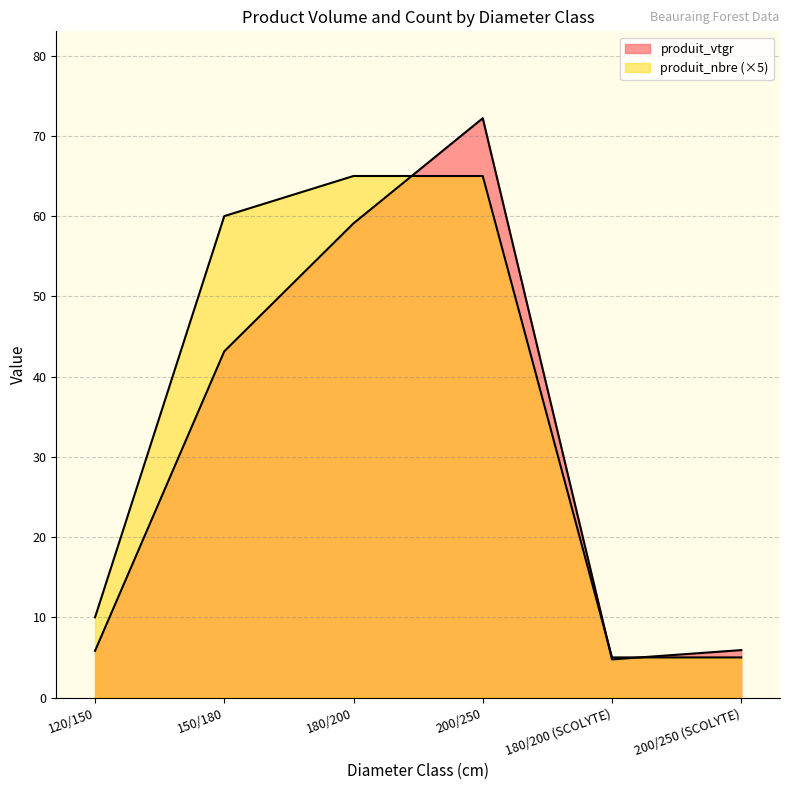

Is it true that produit_vtgr equals 61.9 at 150/180?

False